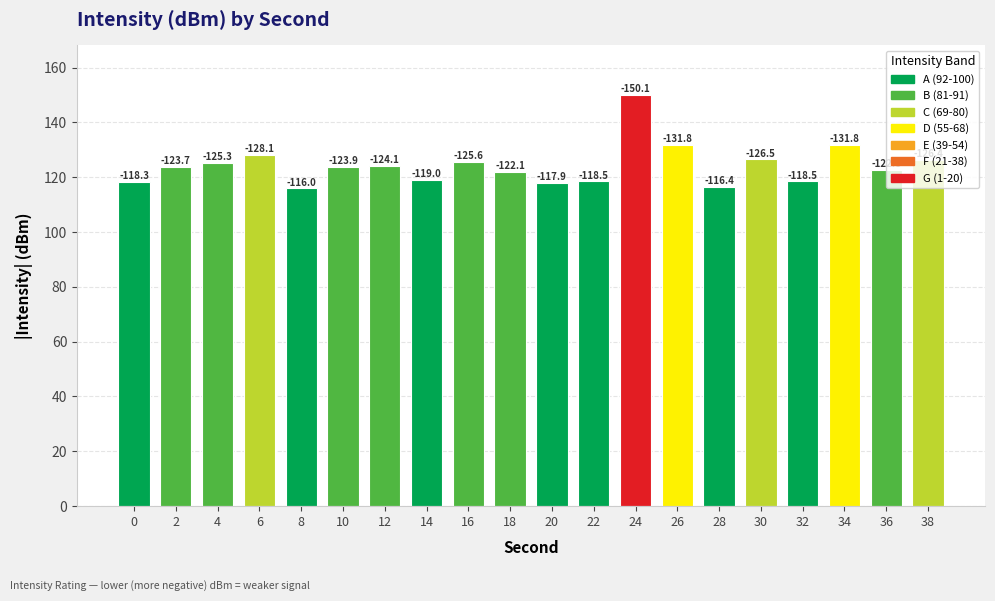

How many bars are there in total?

20